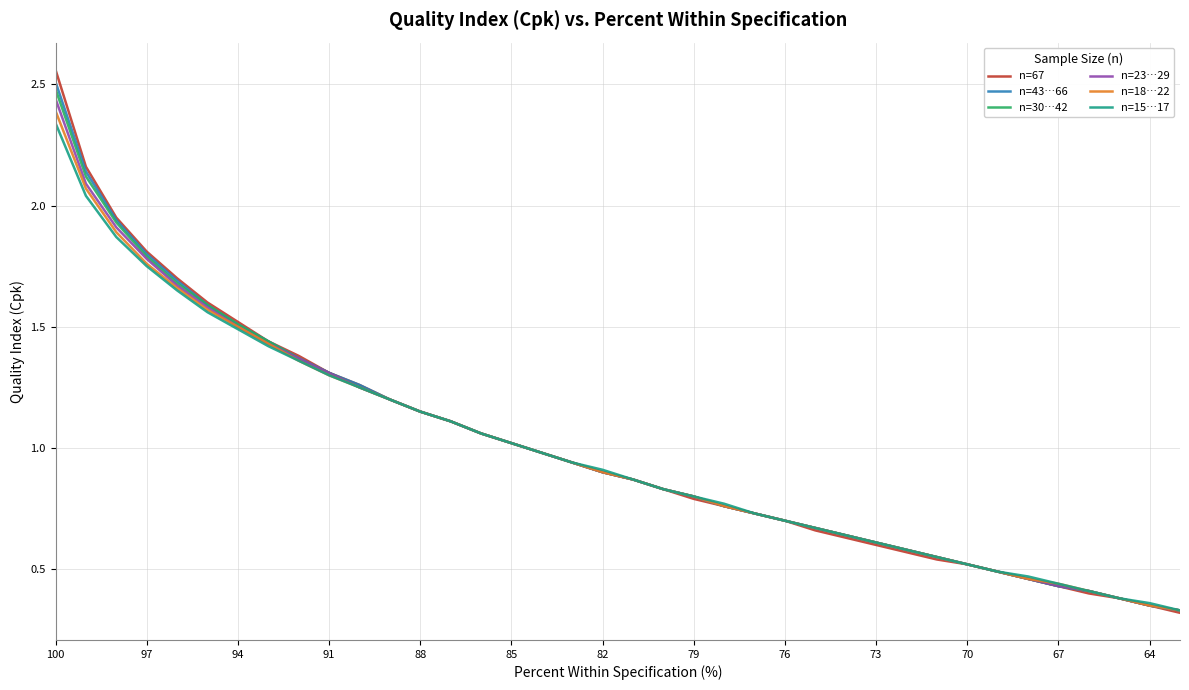

Reading left to right, list all the values displayed in this chart.

n=67: 2.6	2.2	1.9	1.8	1.7	1.6	1.5	1.4	1.4	1.3	1.3	1.2	1.1	1.1	1.1	1.0	1.0	0.9	0.9	0.9	0.8	0.8	0.8	0.7	0.7	0.7	0.6	0.6	0.6	0.5	0.5	0.5	0.5	0.4	0.4	0.4	0.3	0.3
n=43…66: 2.5	2.1	1.9	1.8	1.7	1.6	1.5	1.4	1.4	1.3	1.3	1.2	1.1	1.1	1.1	1.0	1.0	0.9	0.9	0.9	0.8	0.8	0.8	0.7	0.7	0.7	0.6	0.6	0.6	0.6	0.5	0.5	0.5	0.4	0.4	0.4	0.3	0.3
n=30…42: 2.5	2.1	1.9	1.8	1.7	1.6	1.5	1.4	1.4	1.3	1.2	1.2	1.1	1.1	1.1	1.0	1.0	0.9	0.9	0.9	0.8	0.8	0.8	0.7	0.7	0.7	0.6	0.6	0.6	0.6	0.5	0.5	0.5	0.4	0.4	0.4	0.3	0.3
n=23…29: 2.4	2.1	1.9	1.8	1.7	1.6	1.5	1.4	1.4	1.3	1.2	1.2	1.1	1.1	1.1	1.0	1.0	0.9	0.9	0.9	0.8	0.8	0.8	0.7	0.7	0.7	0.6	0.6	0.6	0.6	0.5	0.5	0.5	0.4	0.4	0.4	0.3	0.3
n=18…22: 2.4	2.1	1.9	1.8	1.7	1.6	1.5	1.4	1.4	1.3	1.2	1.2	1.1	1.1	1.1	1.0	1.0	0.9	0.9	0.9	0.8	0.8	0.8	0.7	0.7	0.7	0.6	0.6	0.6	0.6	0.5	0.5	0.5	0.4	0.4	0.4	0.3	0.3
n=15…17: 2.3	2.0	1.9	1.8	1.6	1.6	1.5	1.4	1.4	1.3	1.2	1.2	1.1	1.1	1.1	1.0	1.0	0.9	0.9	0.9	0.8	0.8	0.8	0.7	0.7	0.7	0.6	0.6	0.6	0.6	0.5	0.5	0.5	0.4	0.4	0.4	0.4	0.3